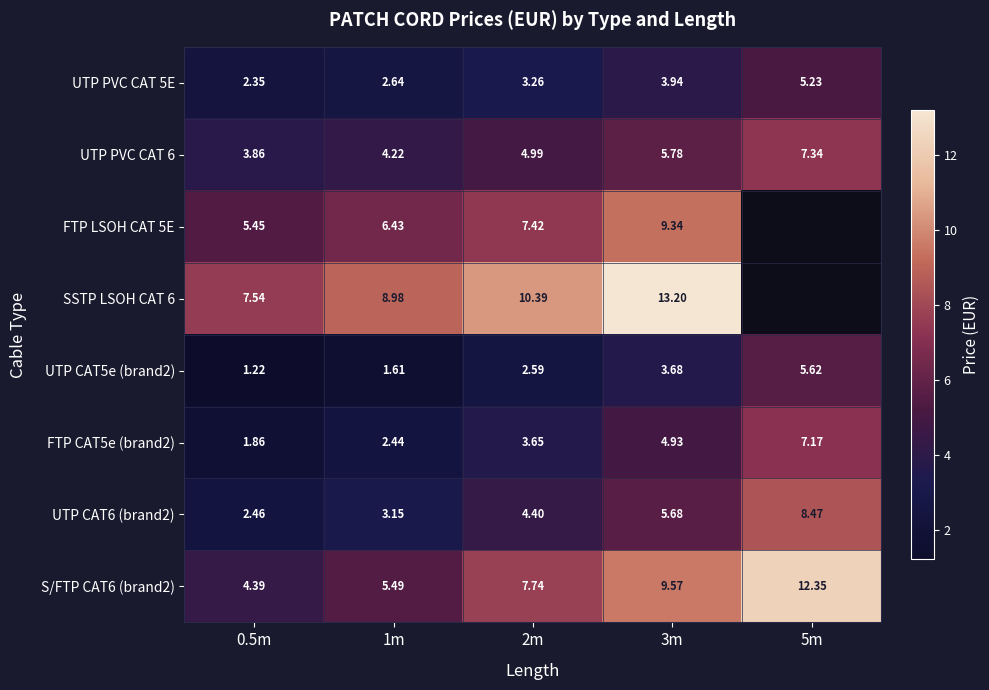

What is the approximate value of UTP PVC CAT 6 at 1m?

4.2